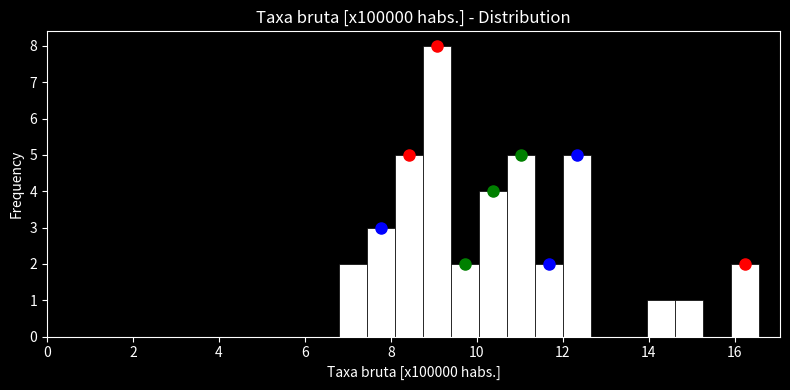

Read against the x-axis, roughly where is the centre of the tallest bar?

9.0